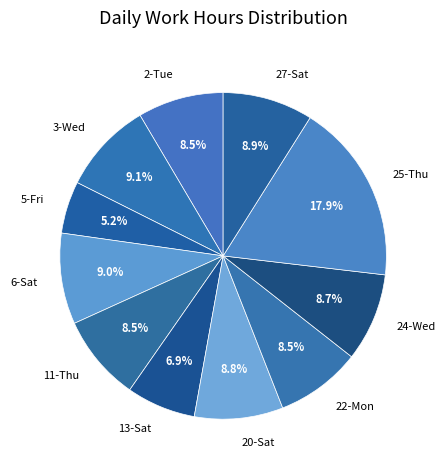

What portion of the pie excludes 27-Sat?

91.1%